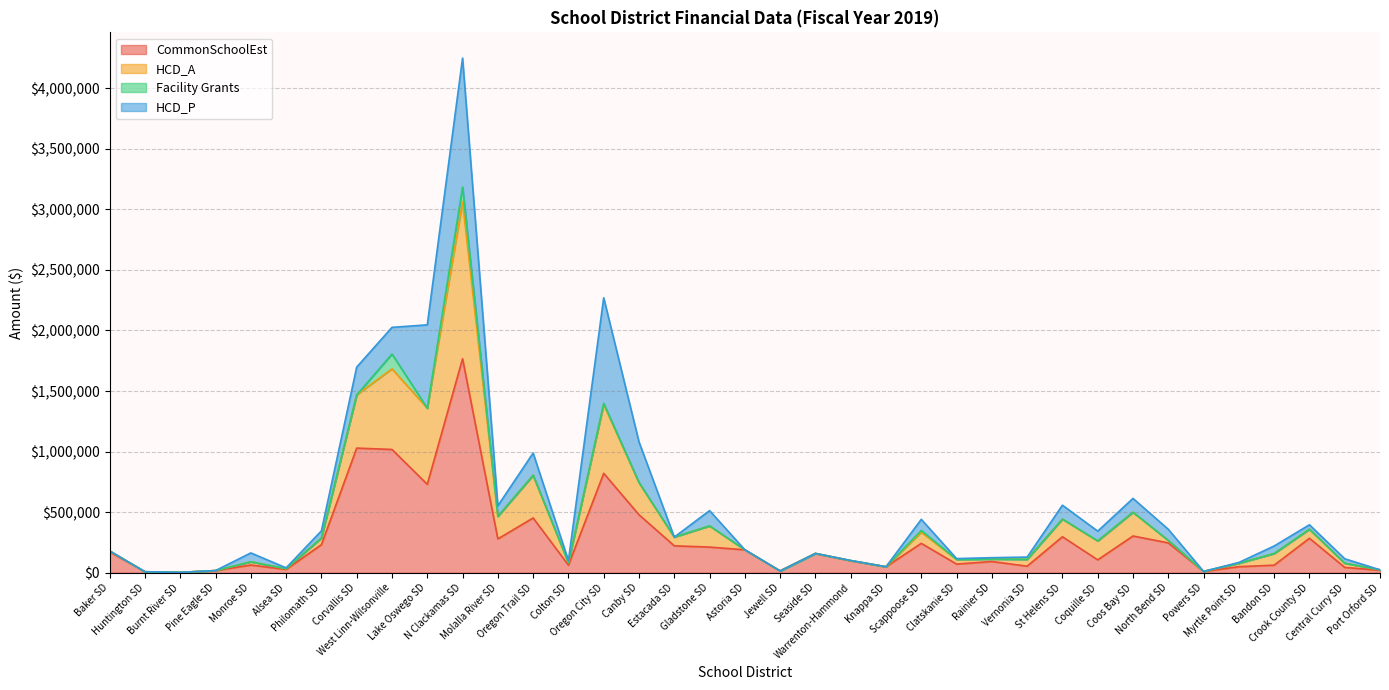

True or false: HCD_A and CommonSchoolEst cross at least once.

False